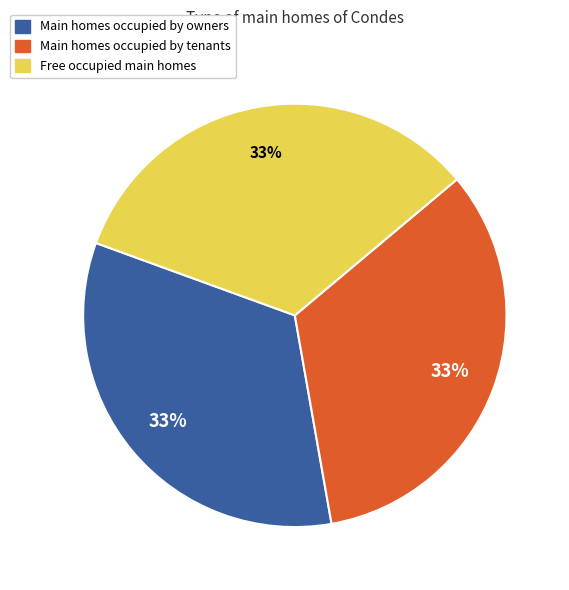

To the nearest percent, what is the average slice percentage?

33%